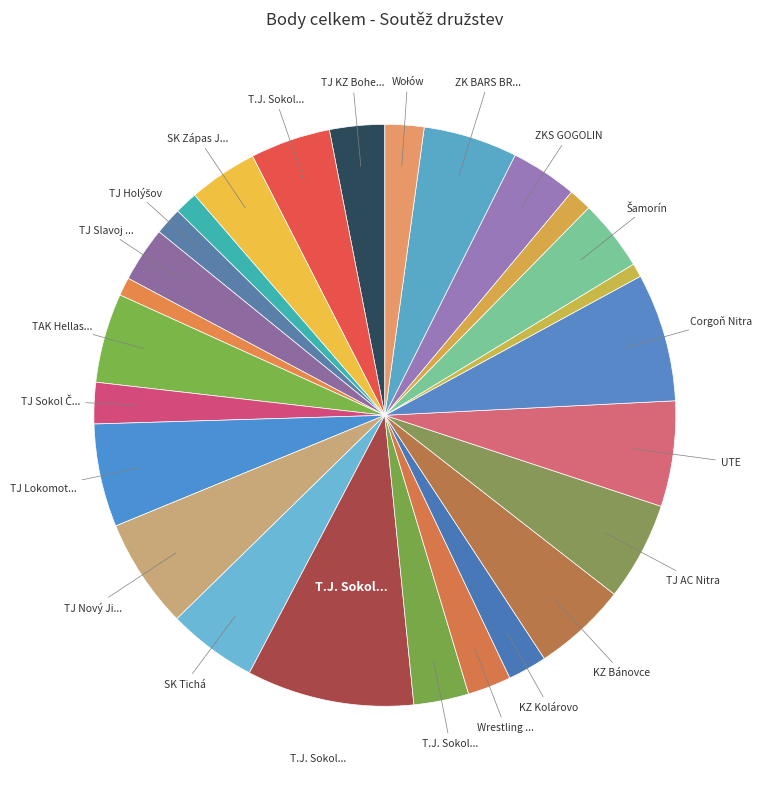

Is there a majority slice in this chart?

No